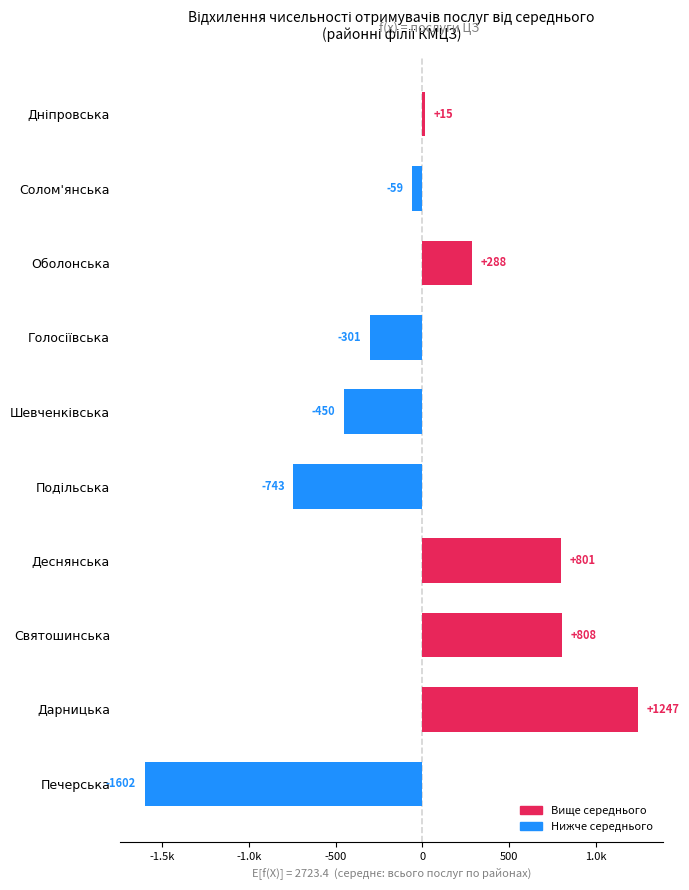

Does the chart contain any negative values?

Yes